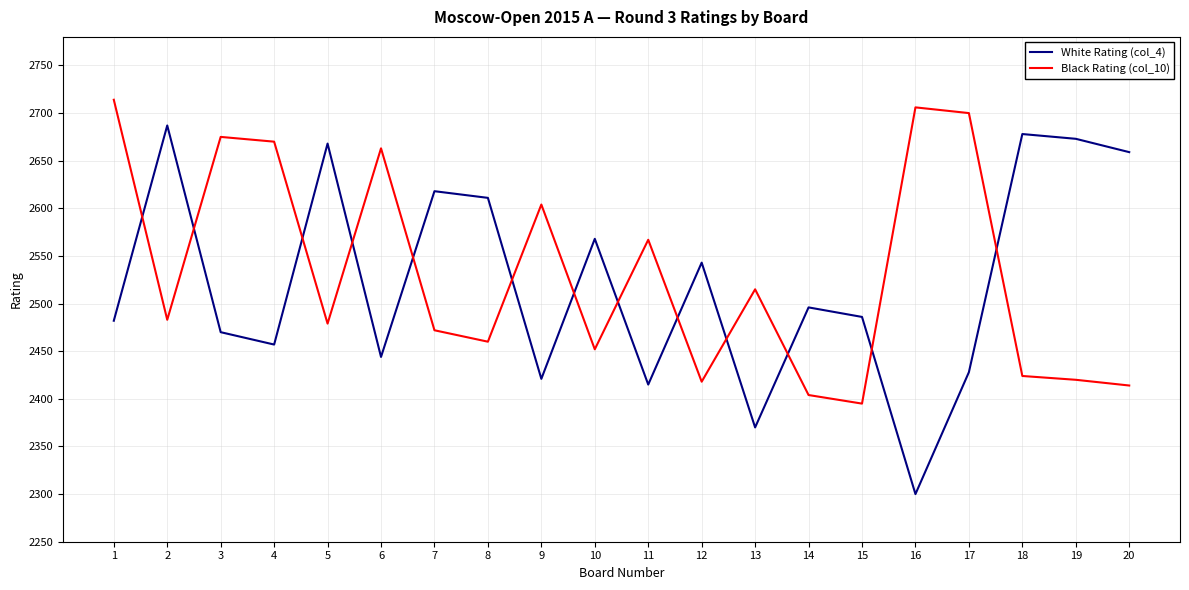

At which label does Black Rating (col_10) reach its minimum?

15